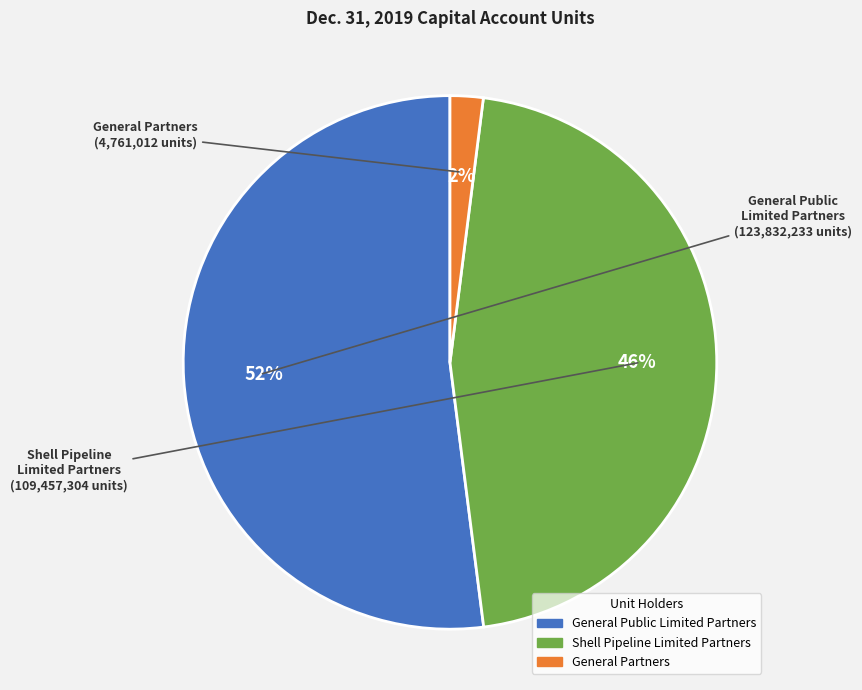

Approximately how many times larger is the value at General Public Limited Partners compared to General Partners?

26.0